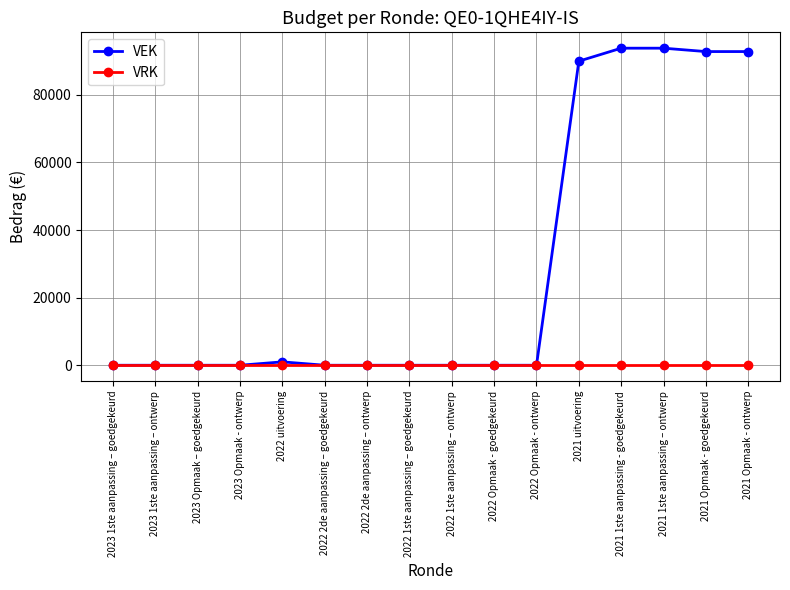

At 2021 1ste aanpassing – ontwerp, list the series in order from smallest to largest.

VRK, VEK